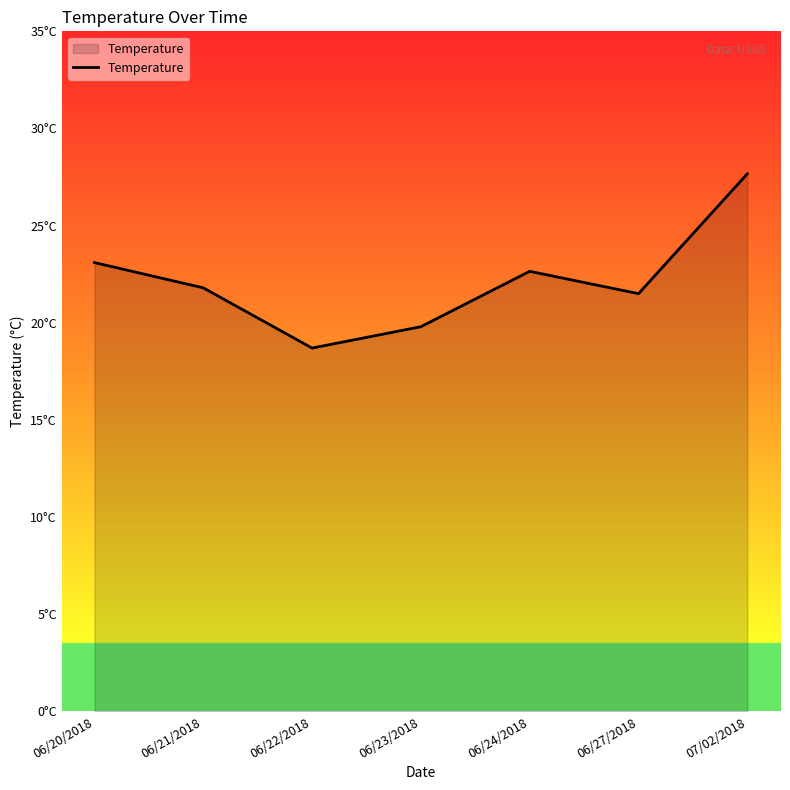

Is this an area chart (filled region under the line)?

Yes